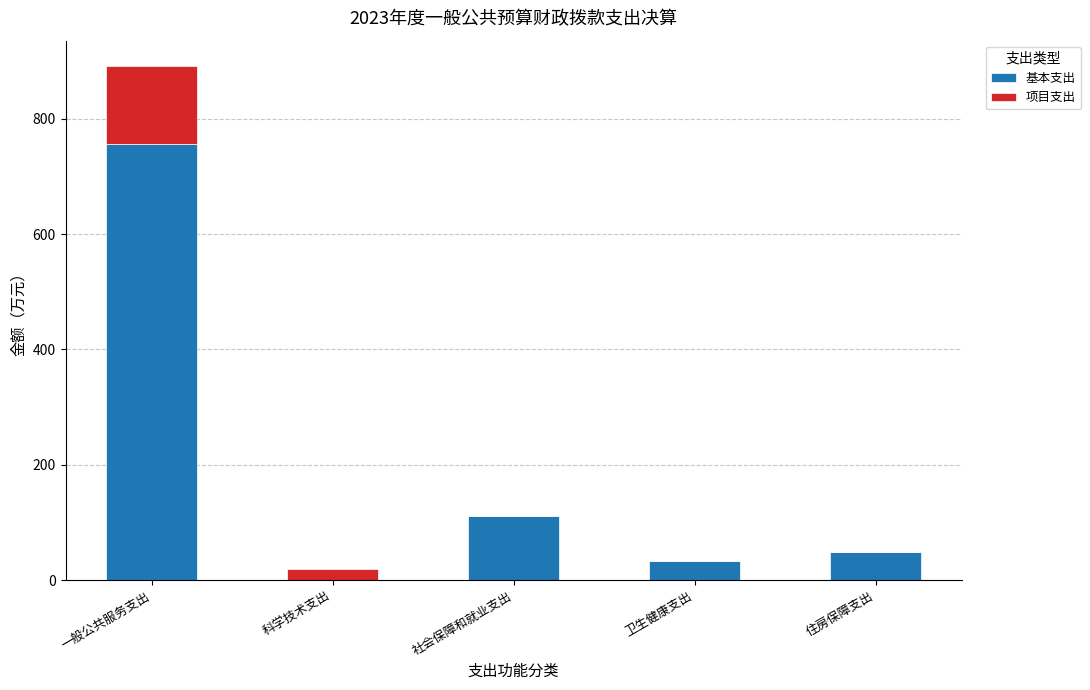

The value of 基本支出 at 一般公共服务支出 is 755.6. True or false?

True